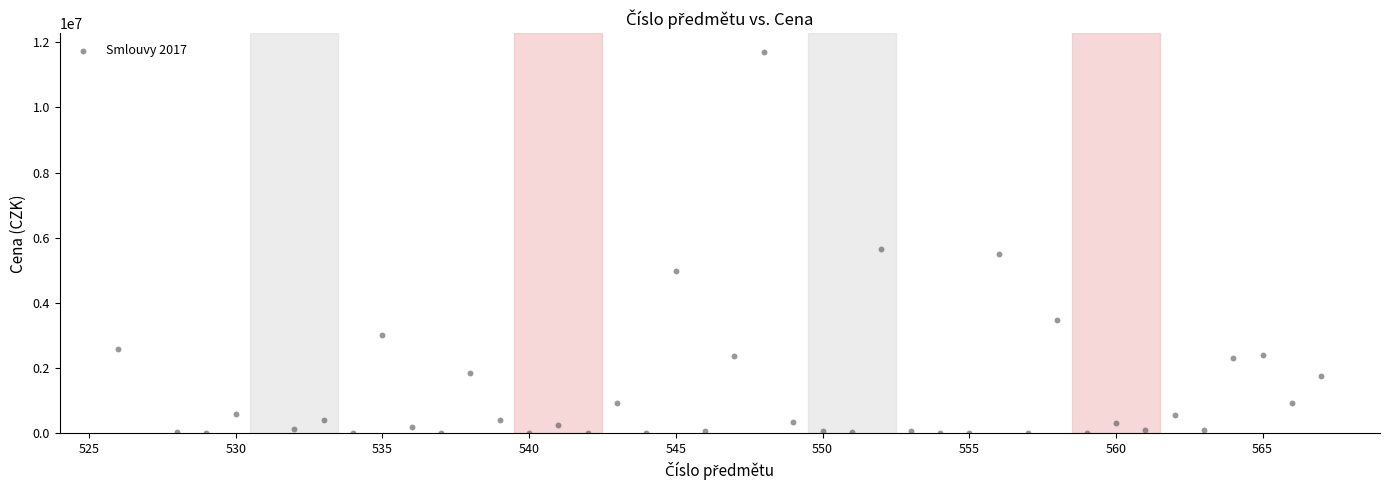

What is the range of X values (max minus min)?

41.0